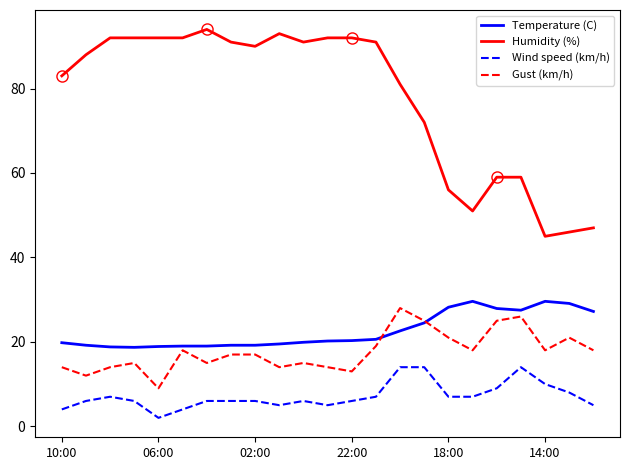

Does the chart have visible grid lines?

No